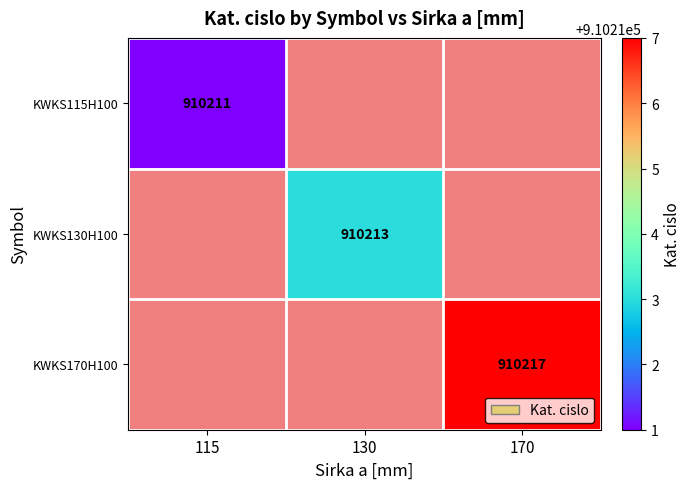

The value of KWKS115H100 at 115 is 1461939. True or false?

False